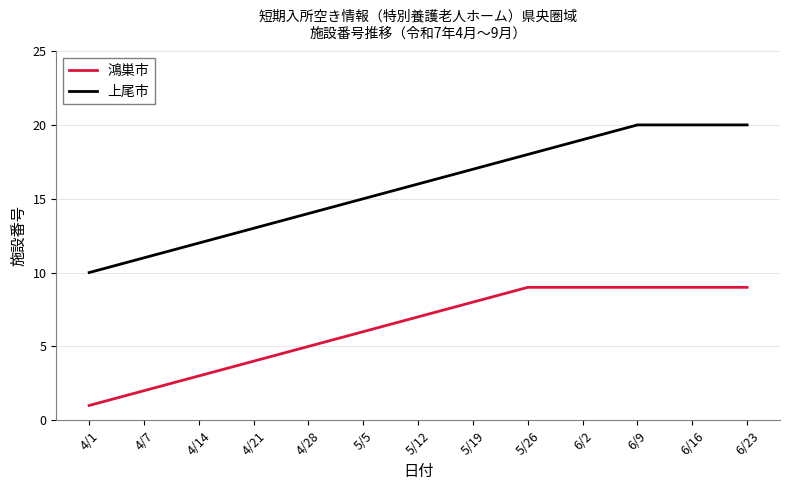

What position from the left is 4/14?

3